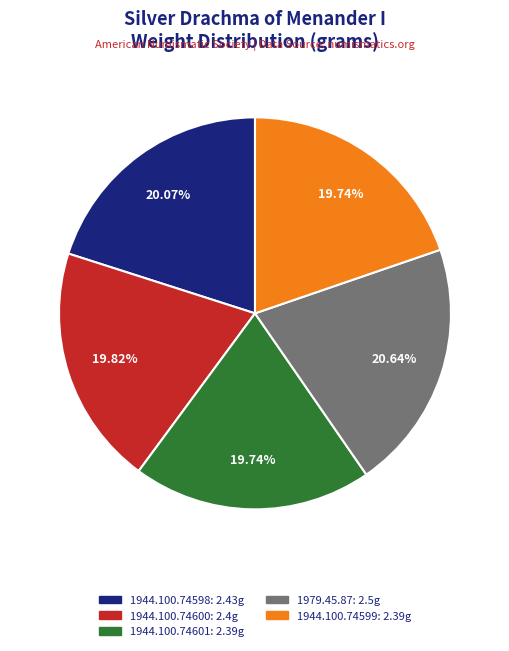

To the nearest percent, what is the average slice percentage?

20%